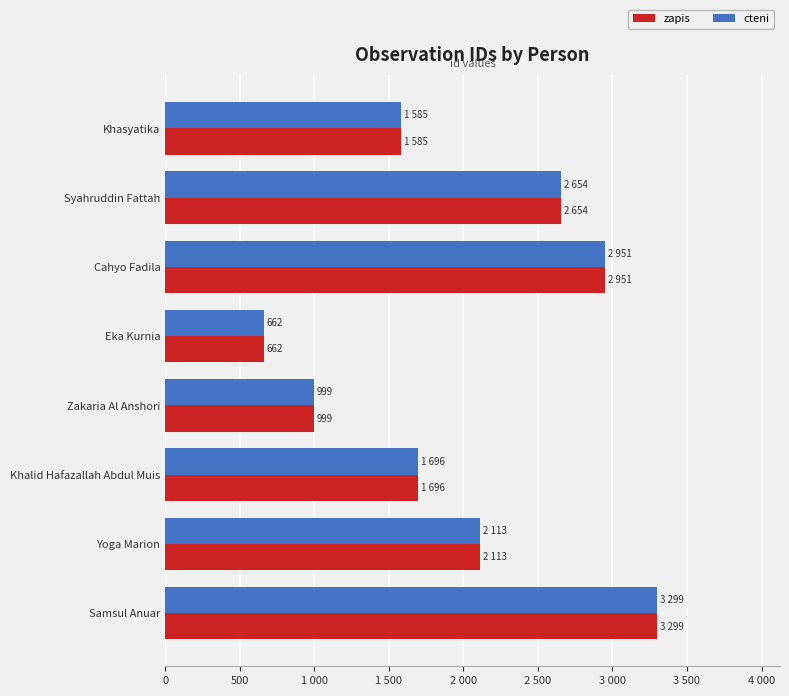

What are all the series names shown in the legend?

zapis, cteni